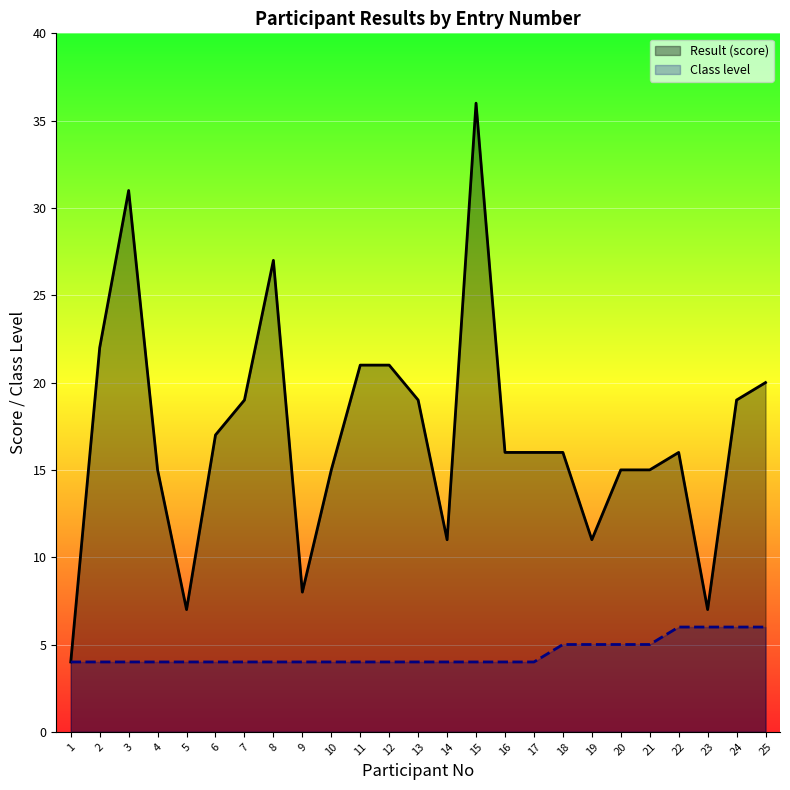

What is the approximate value of Result (score) at 22, to the nearest 10?

20